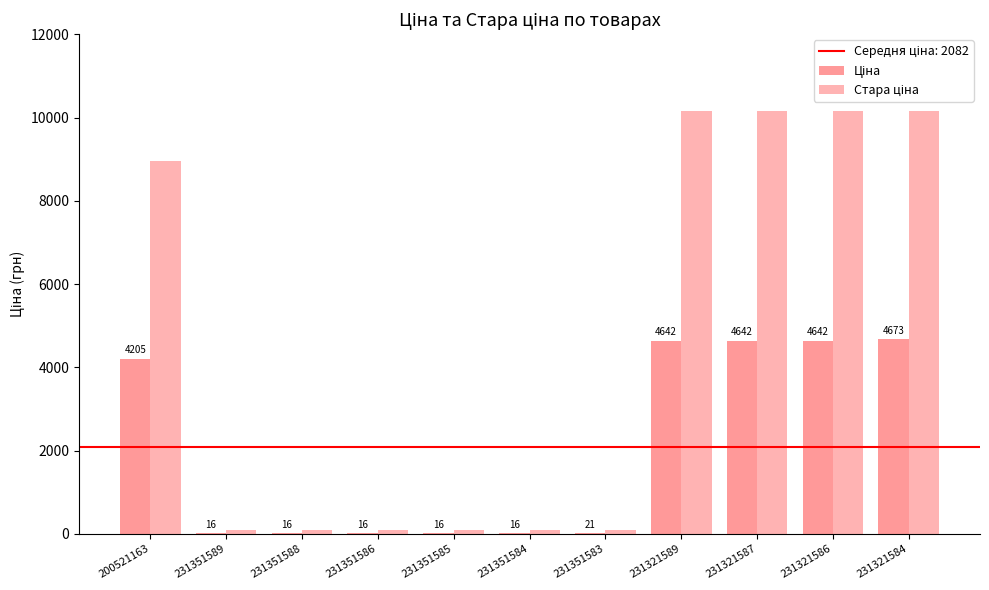

Does the chart contain stacked bars?

No